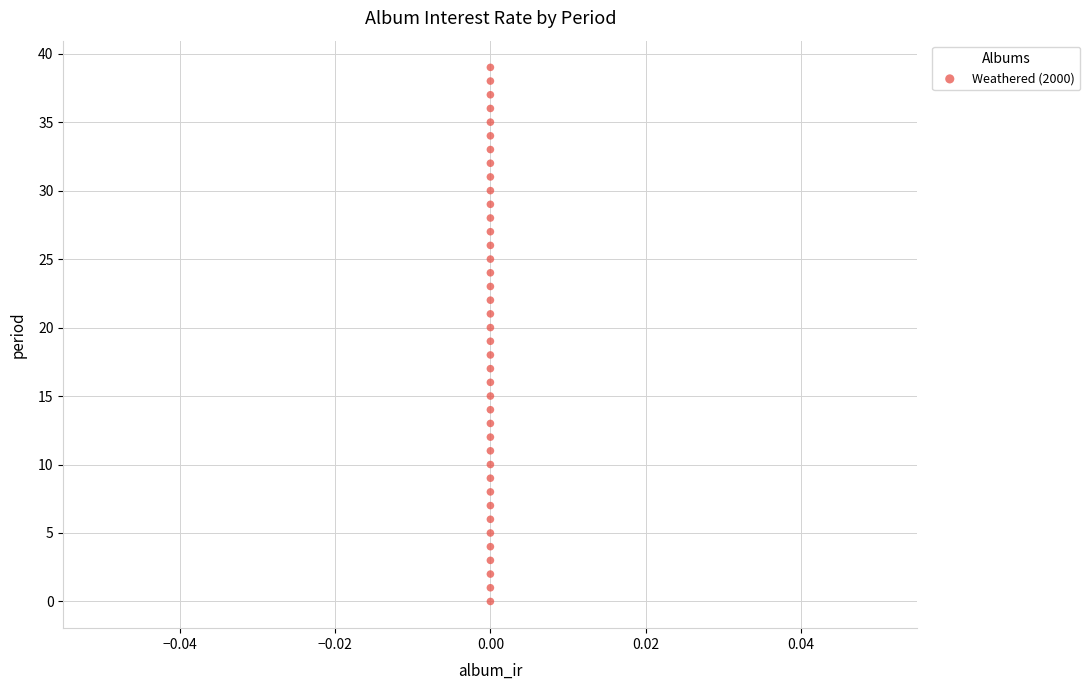

What is the range of Y values (max minus min)?

39